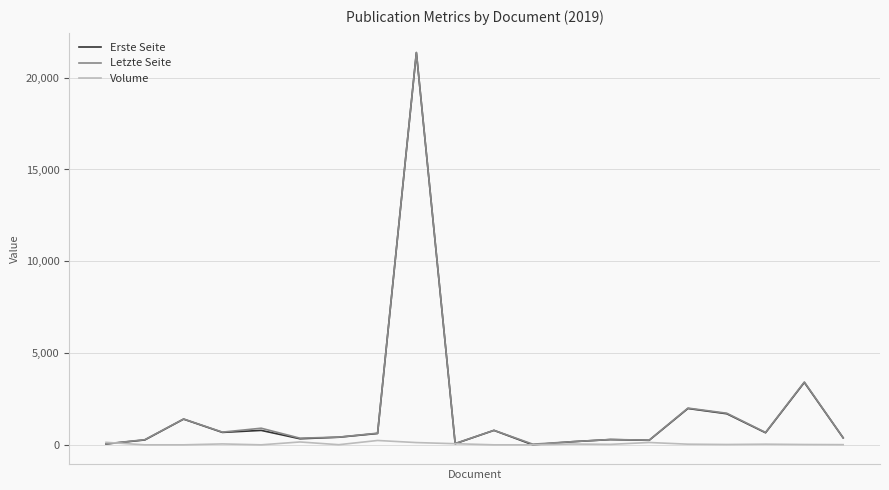

Which series has the largest total across all categories?

Letzte Seite